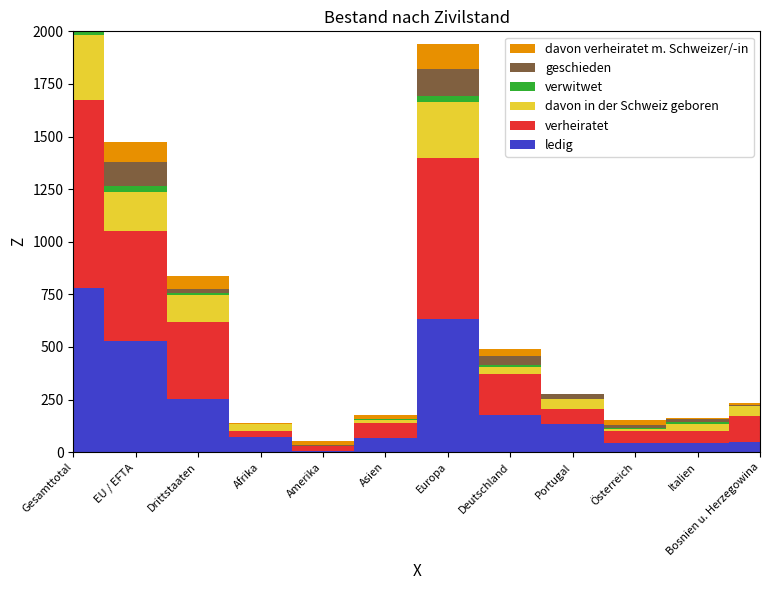

Reading right to left, transcribe all the data shown in this chart.

ledig: 49	42	45	134	176	635	69	5	71	252	530	782
verheiratet: 125	59	57	72	194	763	69	26	32	367	523	890
davon in der Schweiz geboren: 44	34	7	47	36	265	17	0	29	129	183	312
verwitwet: 0	8	4	1	8	31	1	0	2	7	27	34
geschieden: 5	13	15	21	45	128	3	5	1	22	115	137
davon verheiratet m. Schweizer/-in: 10	7	26	2	32	116	17	17	5	61	94	155